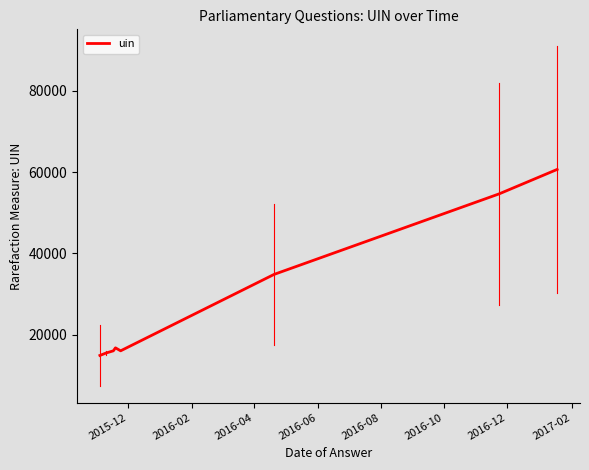

Does the chart have visible grid lines?

No